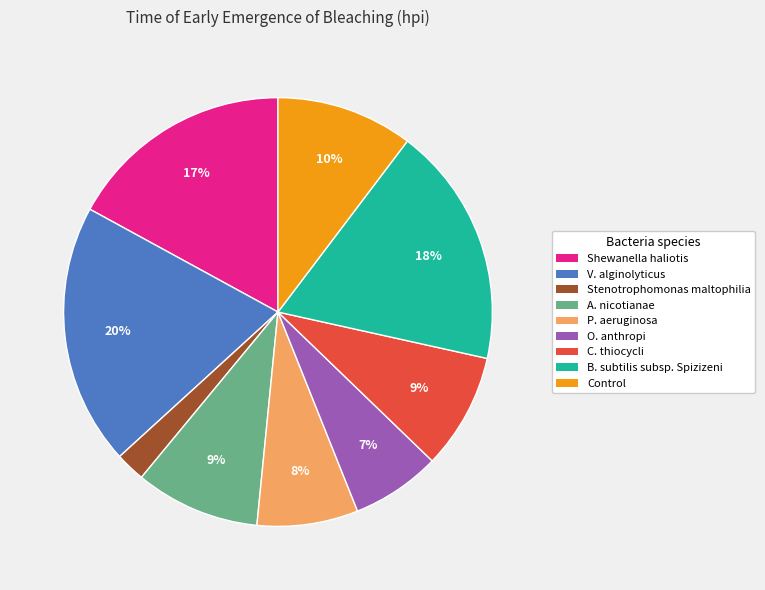

To the nearest percent, what percentage of the pie is Shewanella haliotis?

17%